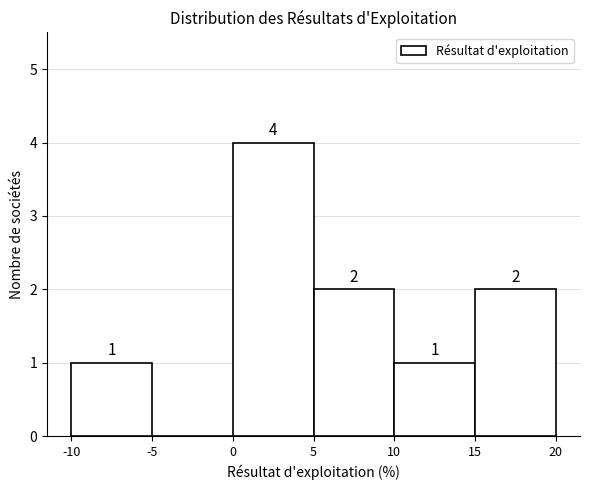

Which range on the x-axis has the tallest bar?

0 to 5